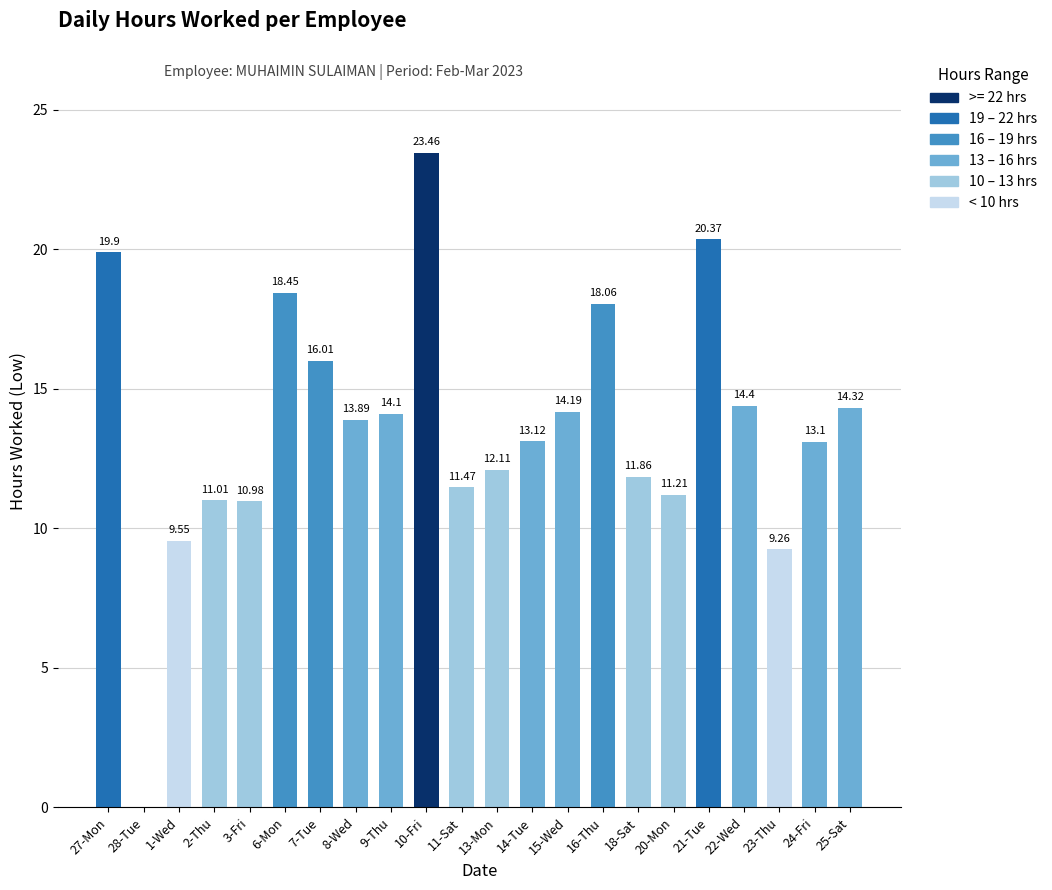

At which label does the data first exceed 13?

27-Mon